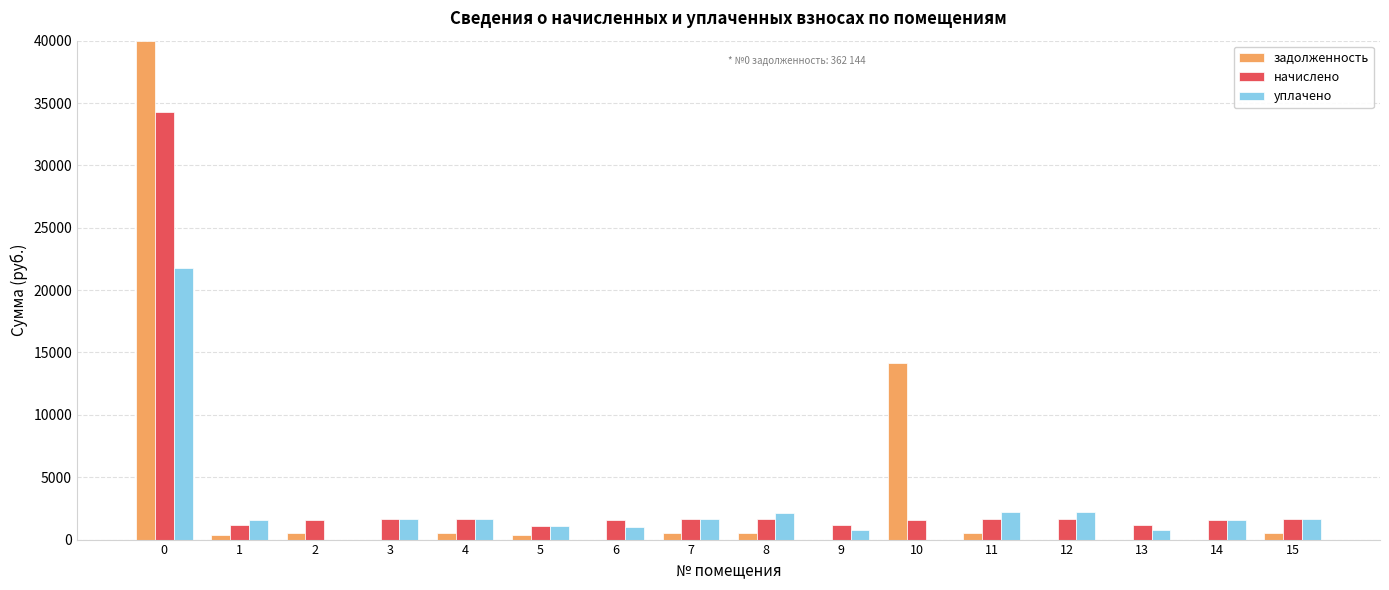

Is the value of начислено at 2 greater than the value of задолженность at 13?

Yes